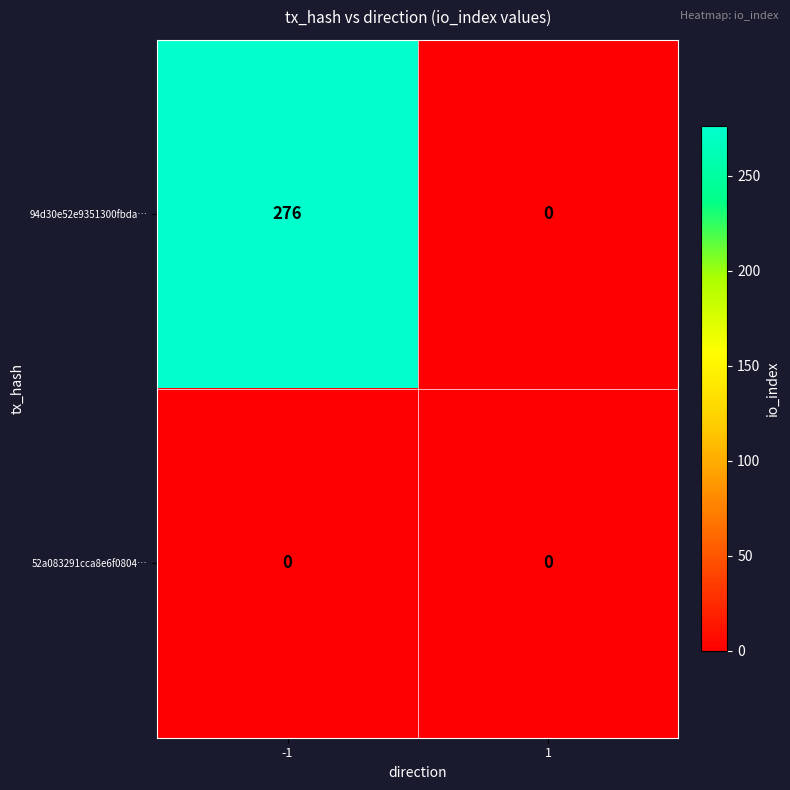

Reading right to left, extract all data points from this chart.

94d30e52e9351300fbda…: 1=0	-1=276
52a083291cca8e6f0804…: 1=0	-1=0